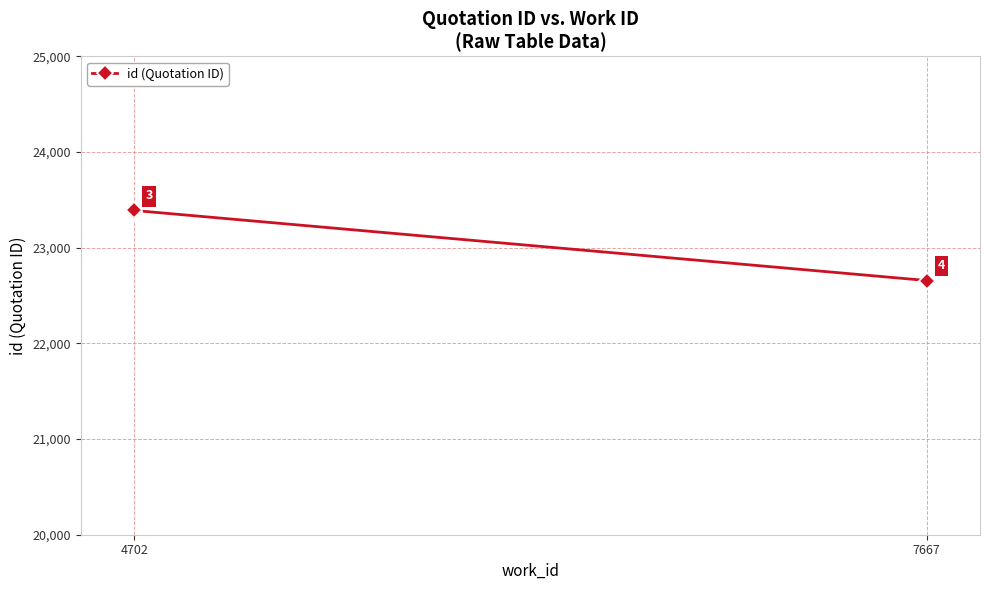

Count the number of data series in this chart.

1